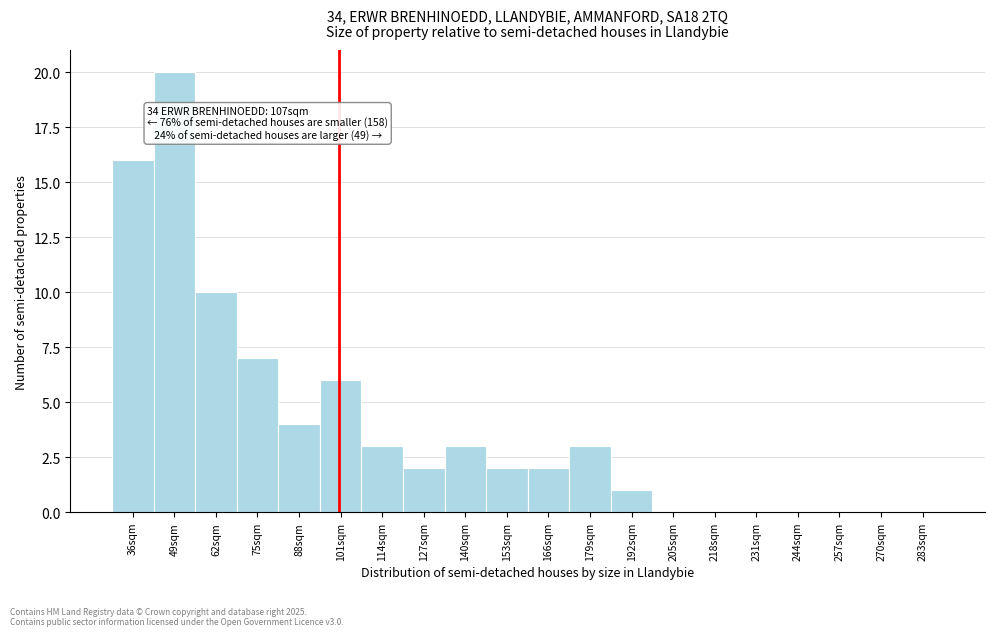

Reading left to right, list all the values displayed in this chart.

36sqm=16	49sqm=20	62sqm=10	75sqm=7	88sqm=4	101sqm=6	114sqm=3	127sqm=2	140sqm=3	153sqm=2	166sqm=2	179sqm=3	192sqm=1	205sqm=0	218sqm=0	231sqm=0	244sqm=0	257sqm=0	270sqm=0	283sqm=0